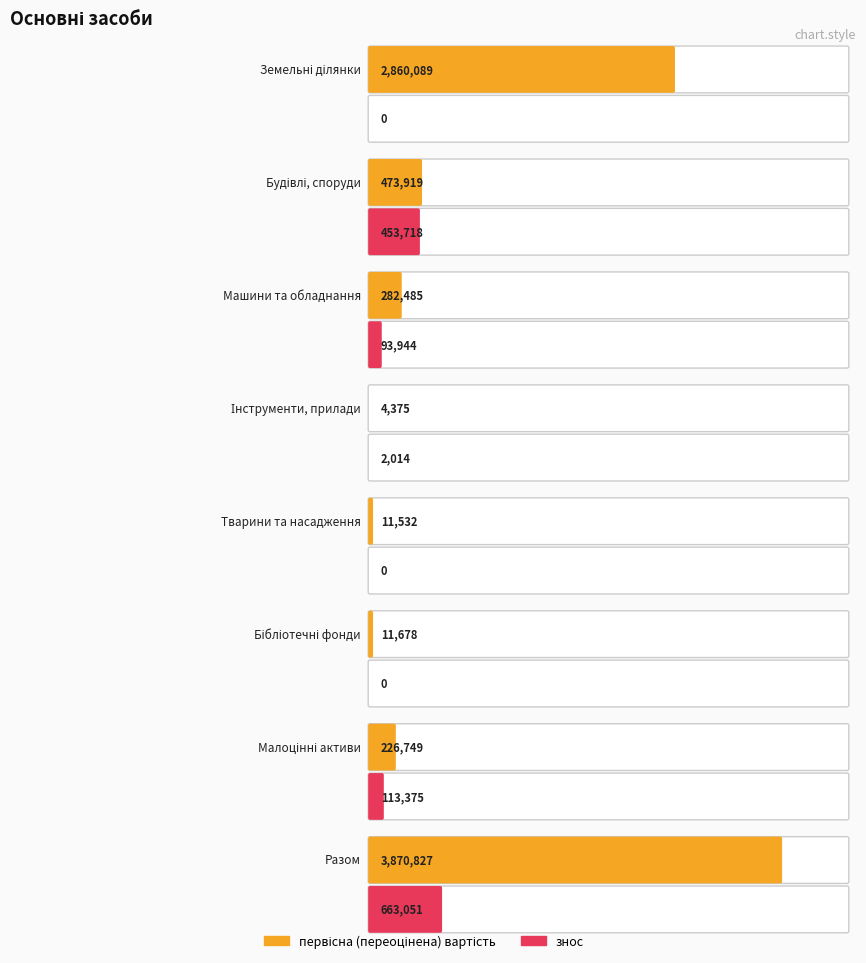

True or false: знос has a value of 738637 at Будівлі, споруди.

False